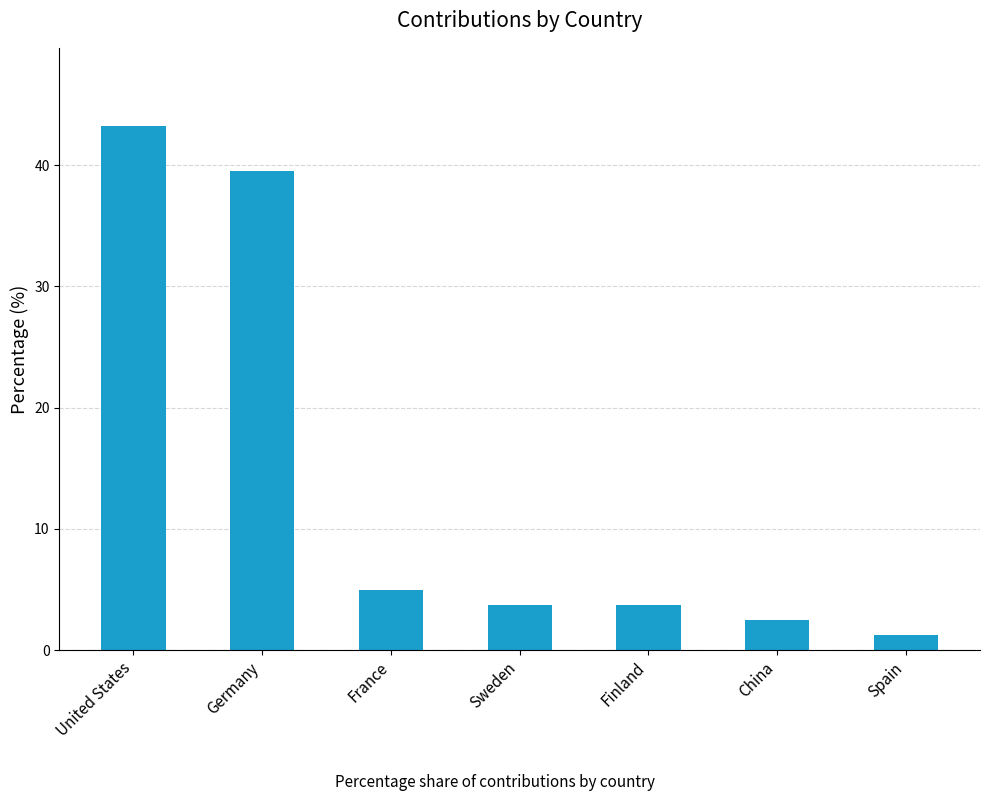

Approximately how many times larger is the value at Germany compared to France?

8.0